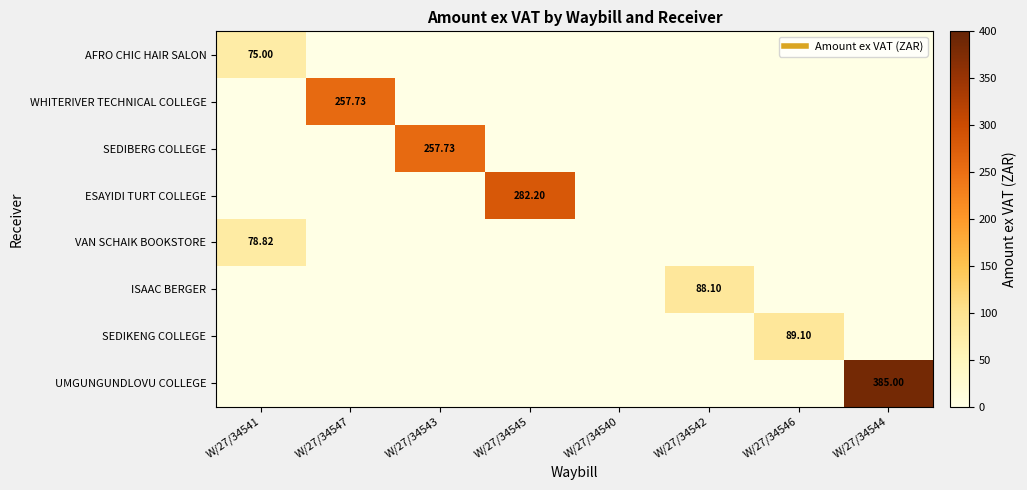

The WHITERIVER TECHNICAL COLLEGE series shows 0.0 at W/27/34541. True or false?

True